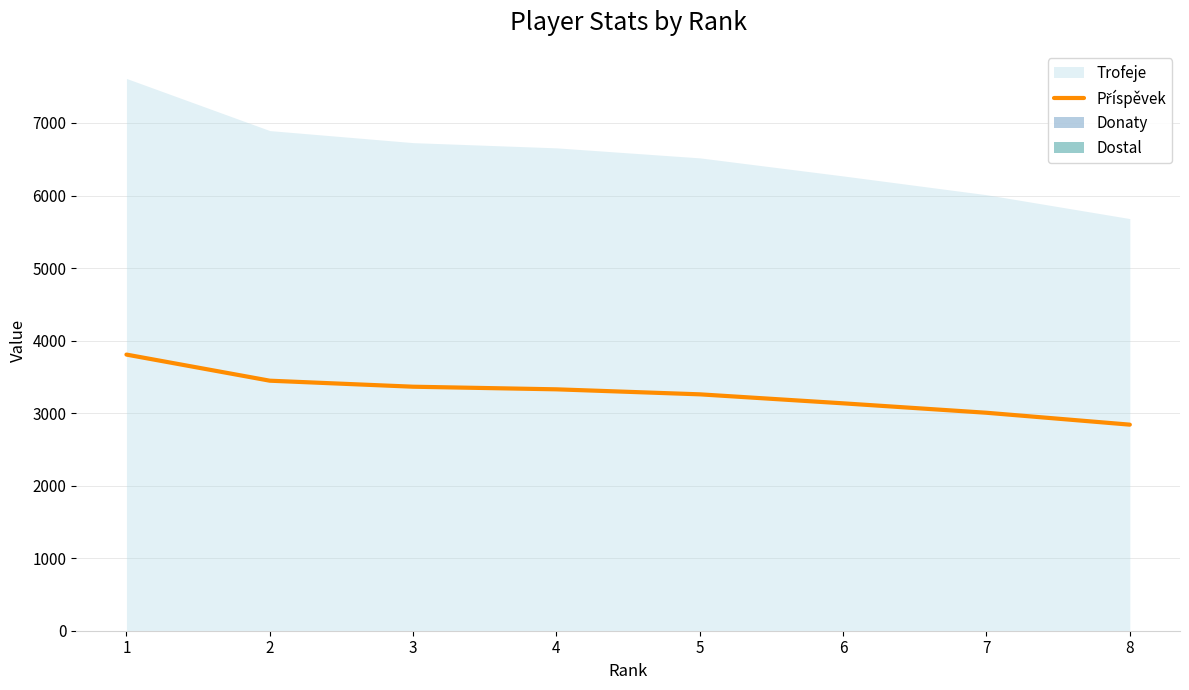

Where is the data nearest to the value 3324?

4